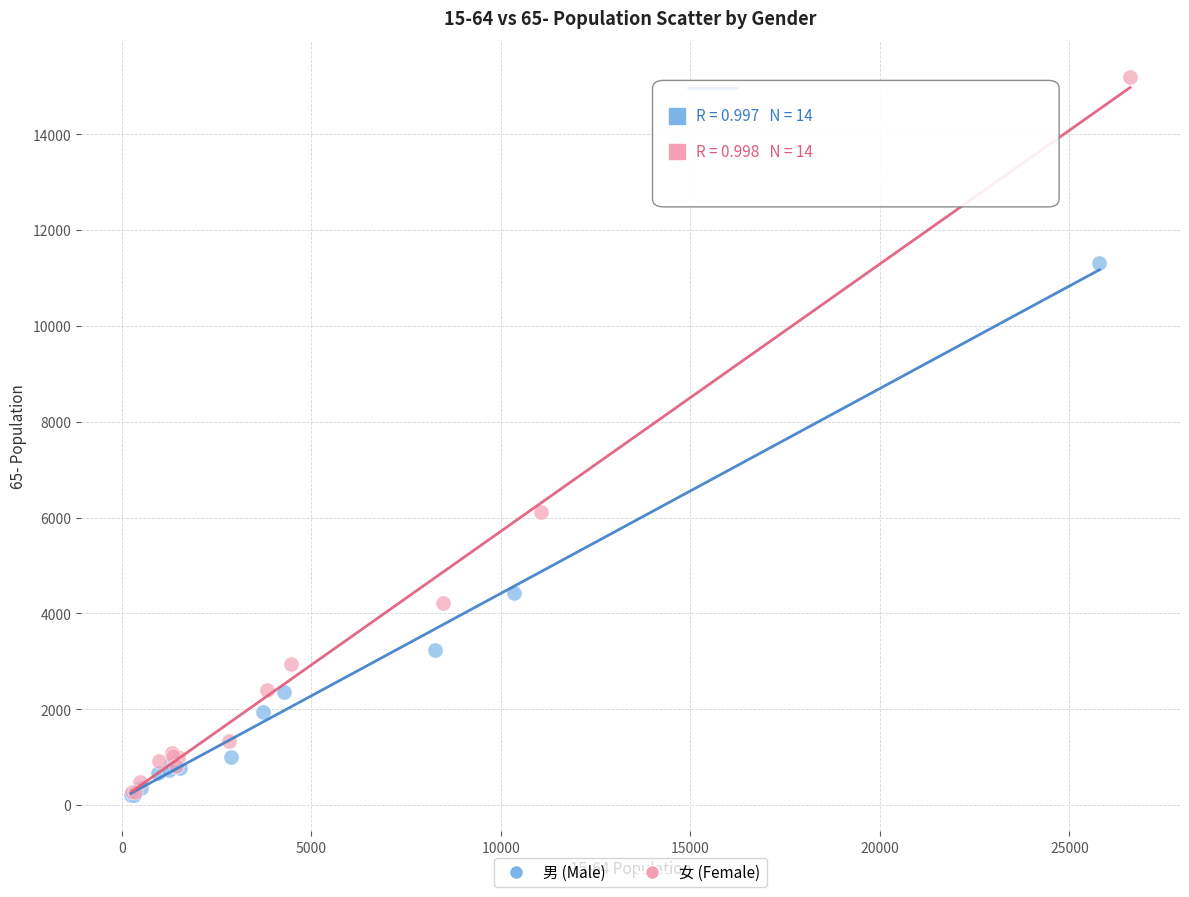

Which series has the largest Y range (max minus min)?

女 (Female)